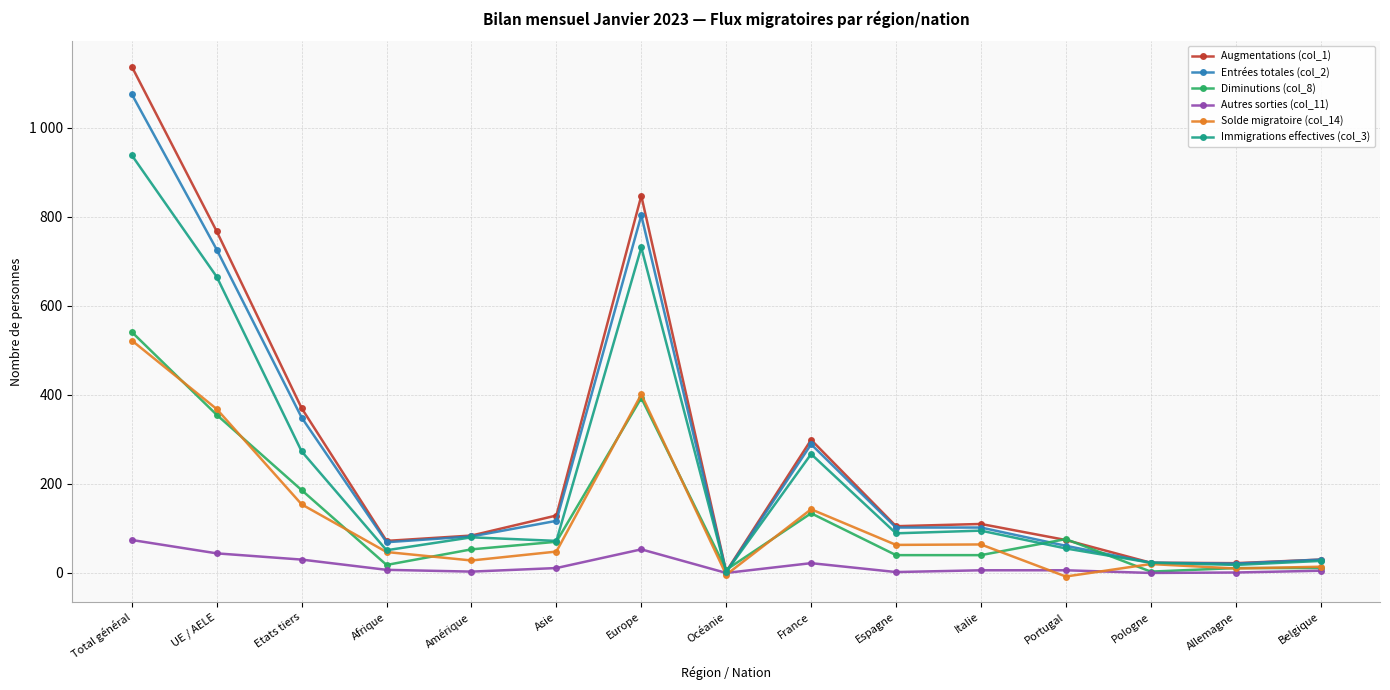

What is the label of the 3rd point from the left?

Etats tiers